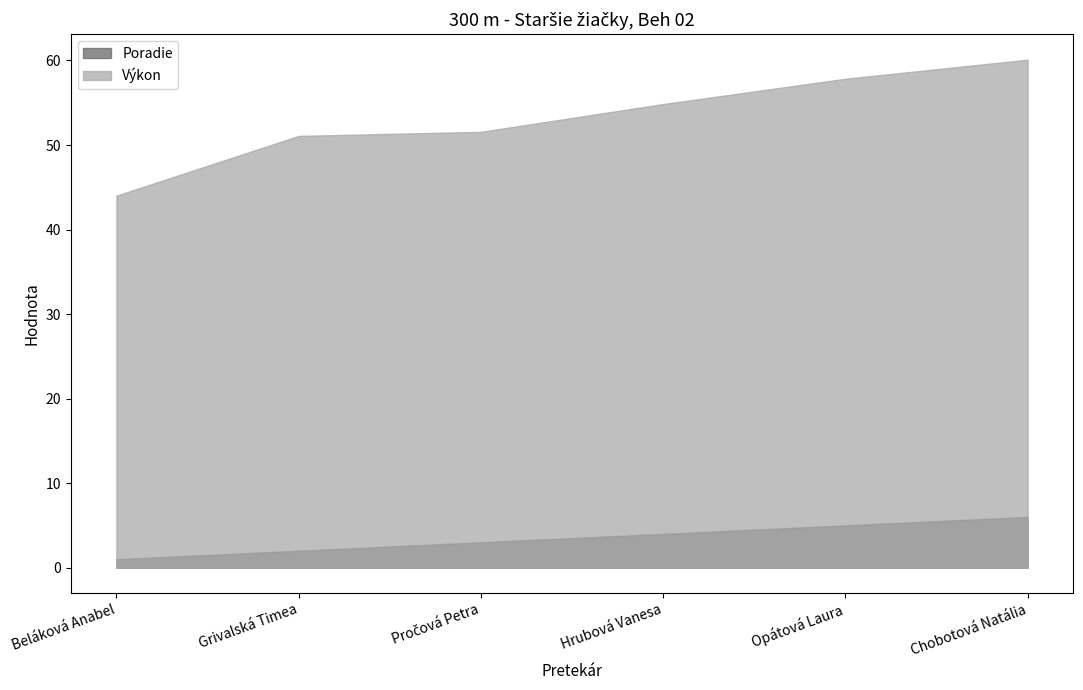

Reading left to right, extract all data points from this chart.

Poradie: 1.0	2.0	3.0	4.0	5.0	6.0
Výkon: 44.0	51.1	51.6	54.9	57.8	60.1